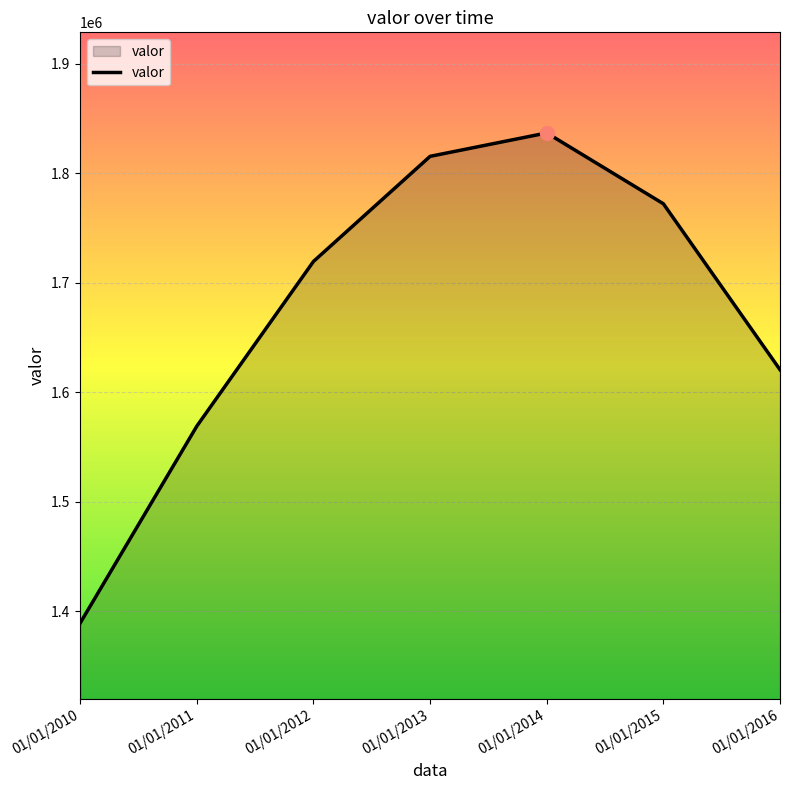

Between 01/01/2014 and 01/01/2010, which is larger?

01/01/2014